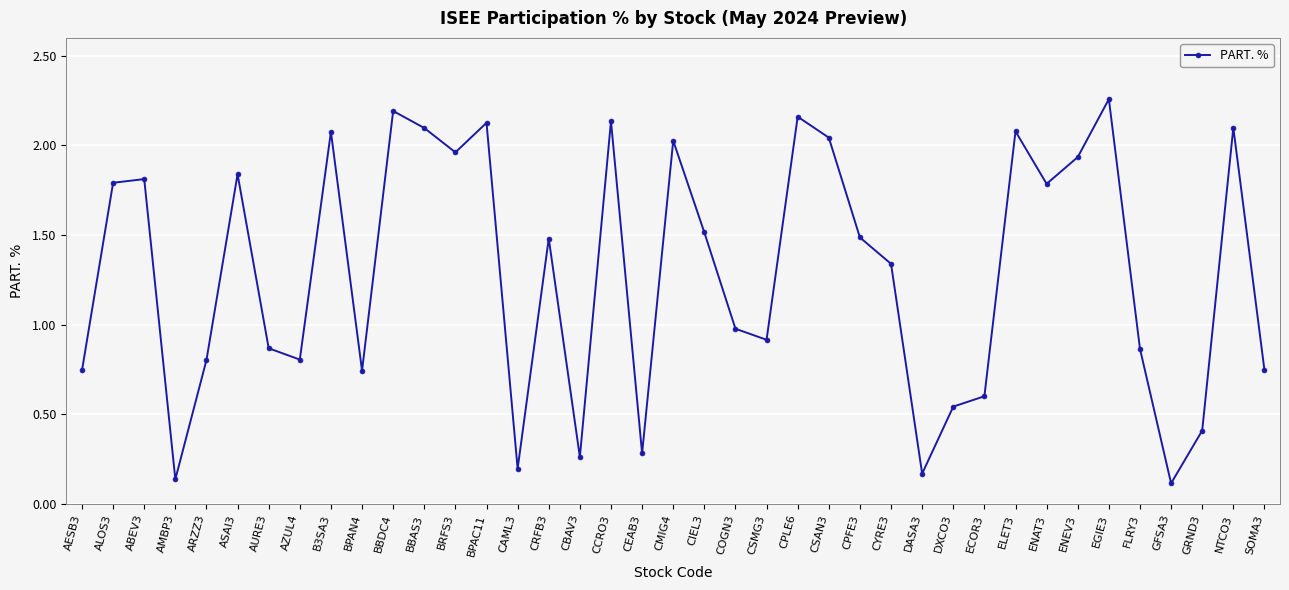

What is the value of the 5th point from the left?

0.8